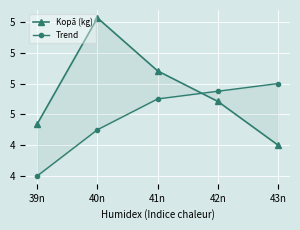

What is the difference between the maximum and second lowest values in the Trend series?

0.3